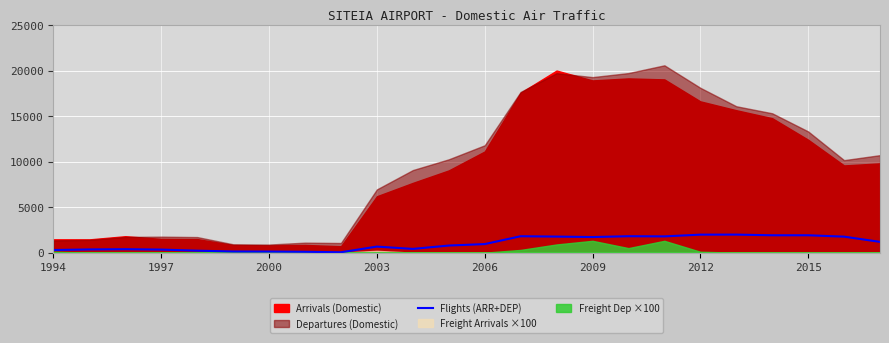

True or false: Flights (ARR+DEP) has a value of 118 at 2000.

True